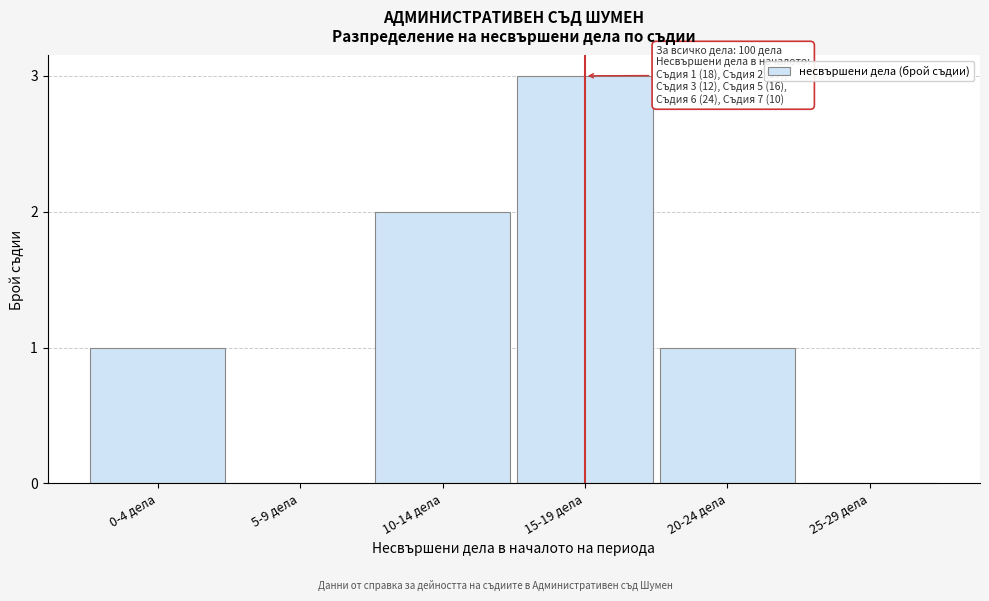

Reading left to right, transcribe all the data shown in this chart.

0-4 дела=1	5-9 дела=0	10-14 дела=2	15-19 дела=3	20-24 дела=1	25-29 дела=0